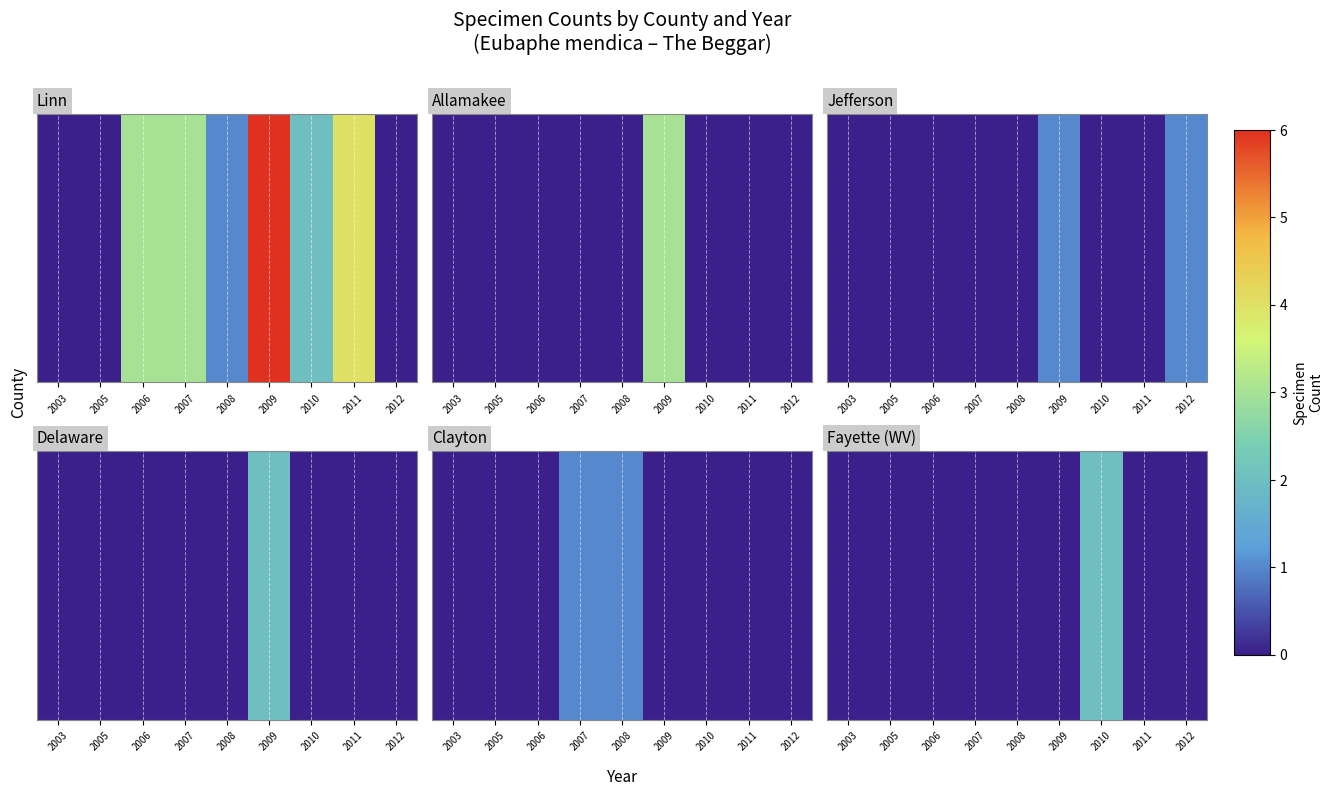

True or false: the data shows 0 at 2012.

True